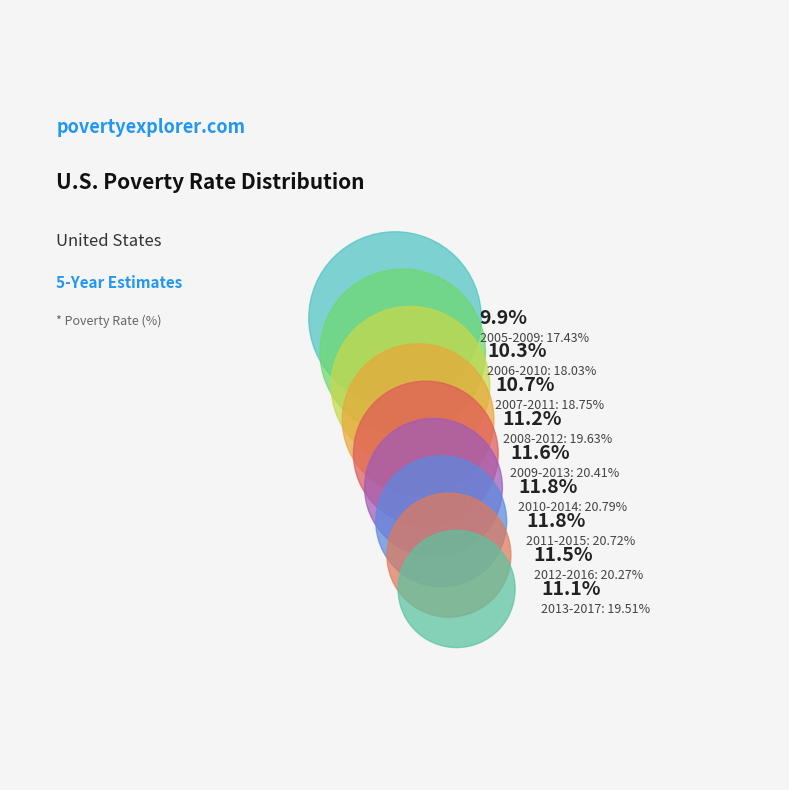

What percentage is the 2012-2016 slice, to the nearest percent?

12%